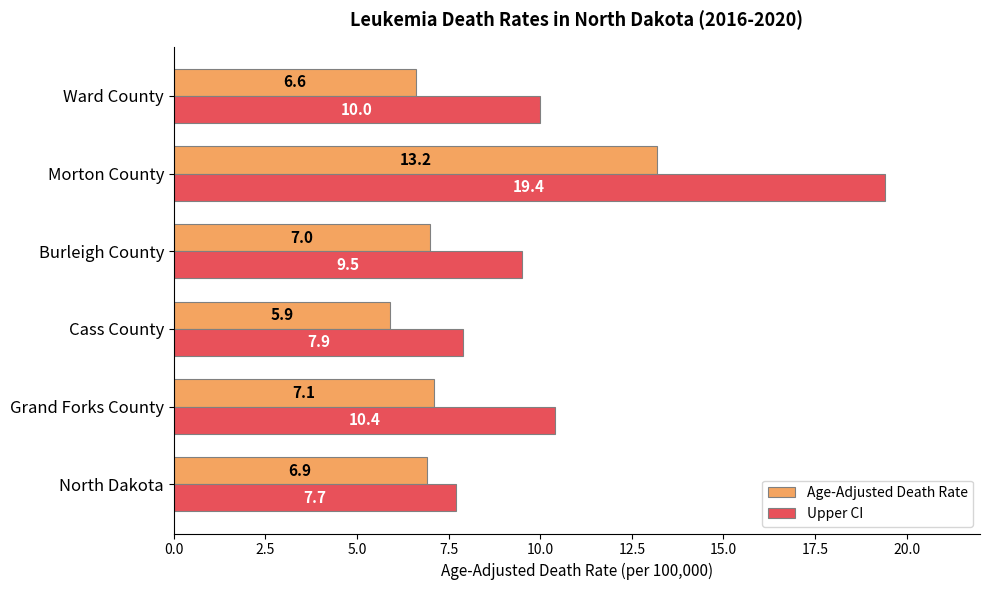

Rank the categories by Age-Adjusted Death Rate value from highest to lowest.

Morton County, Grand Forks County, Burleigh County, North Dakota, Ward County, Cass County